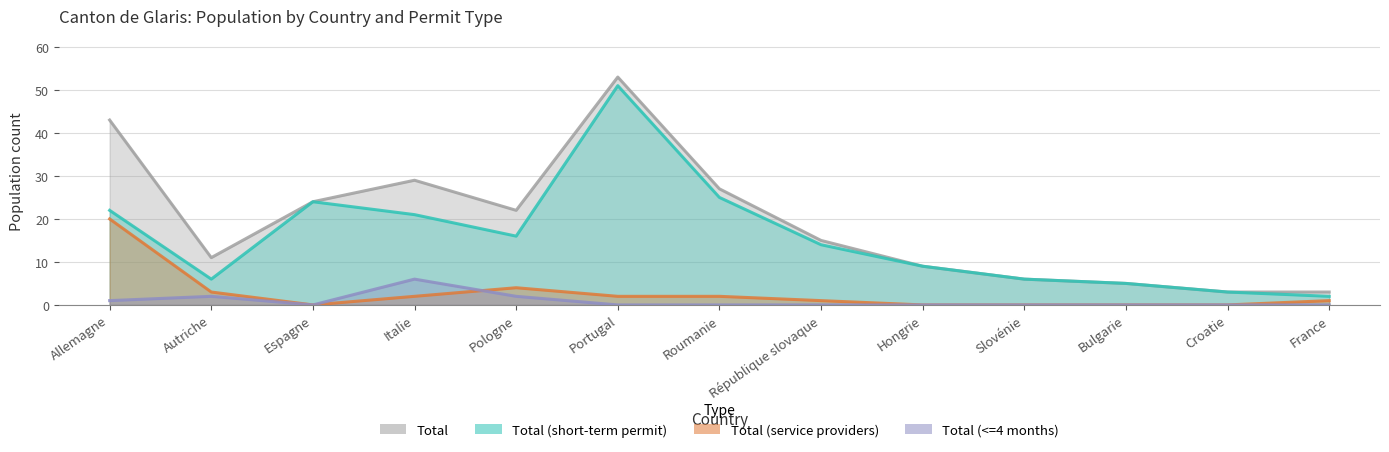

At which category does the chart reach its peak across all series?

Portugal